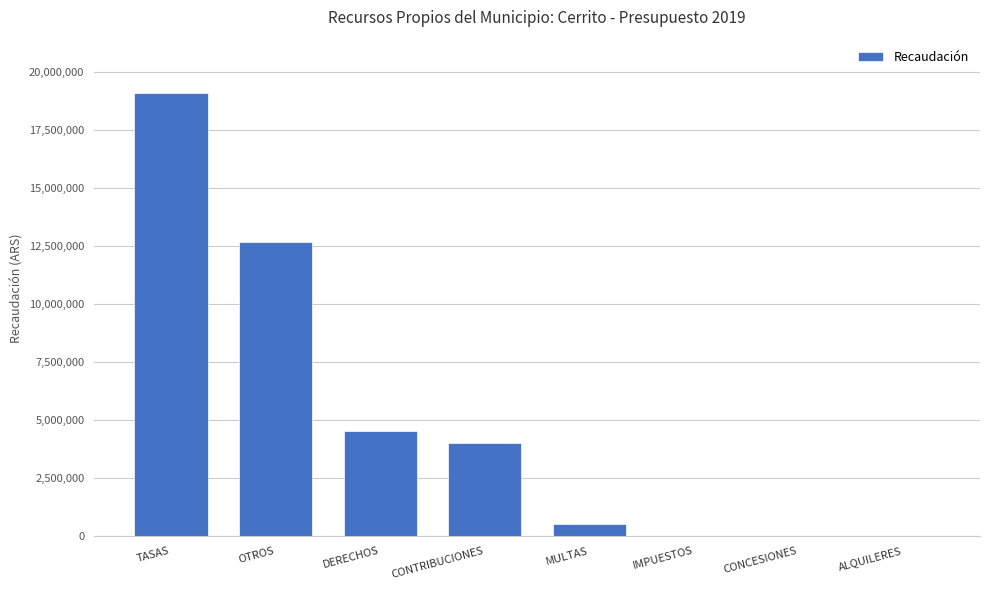

Count the number of data series in this chart.

1